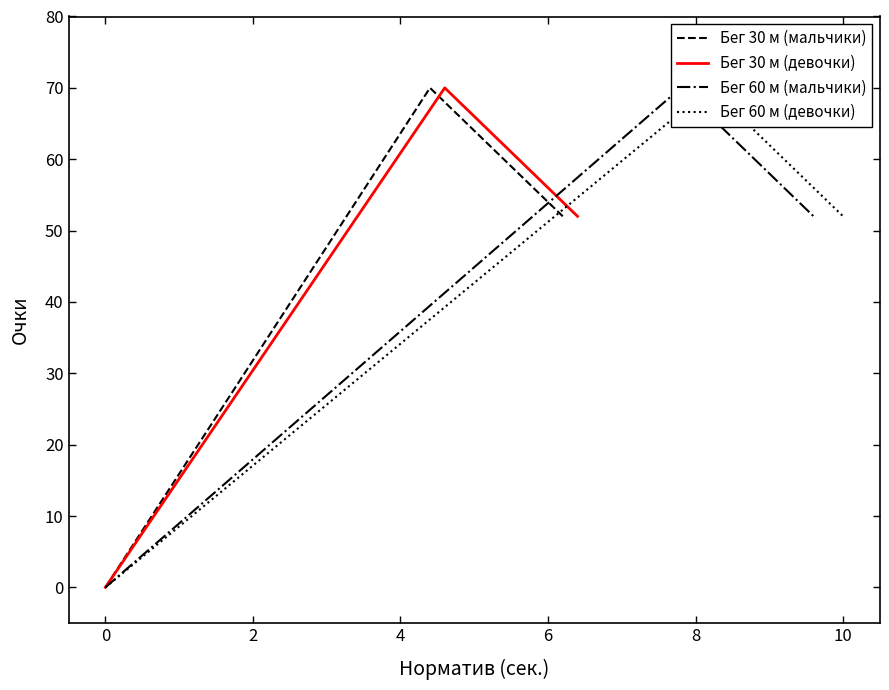

The Бег 30 м (мальчики) series shows 54 at 6. True or false?

True